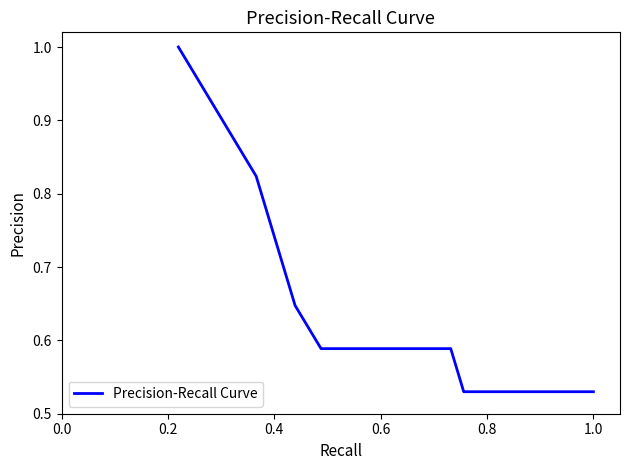

What is the maximum value shown in the chart?

1.0